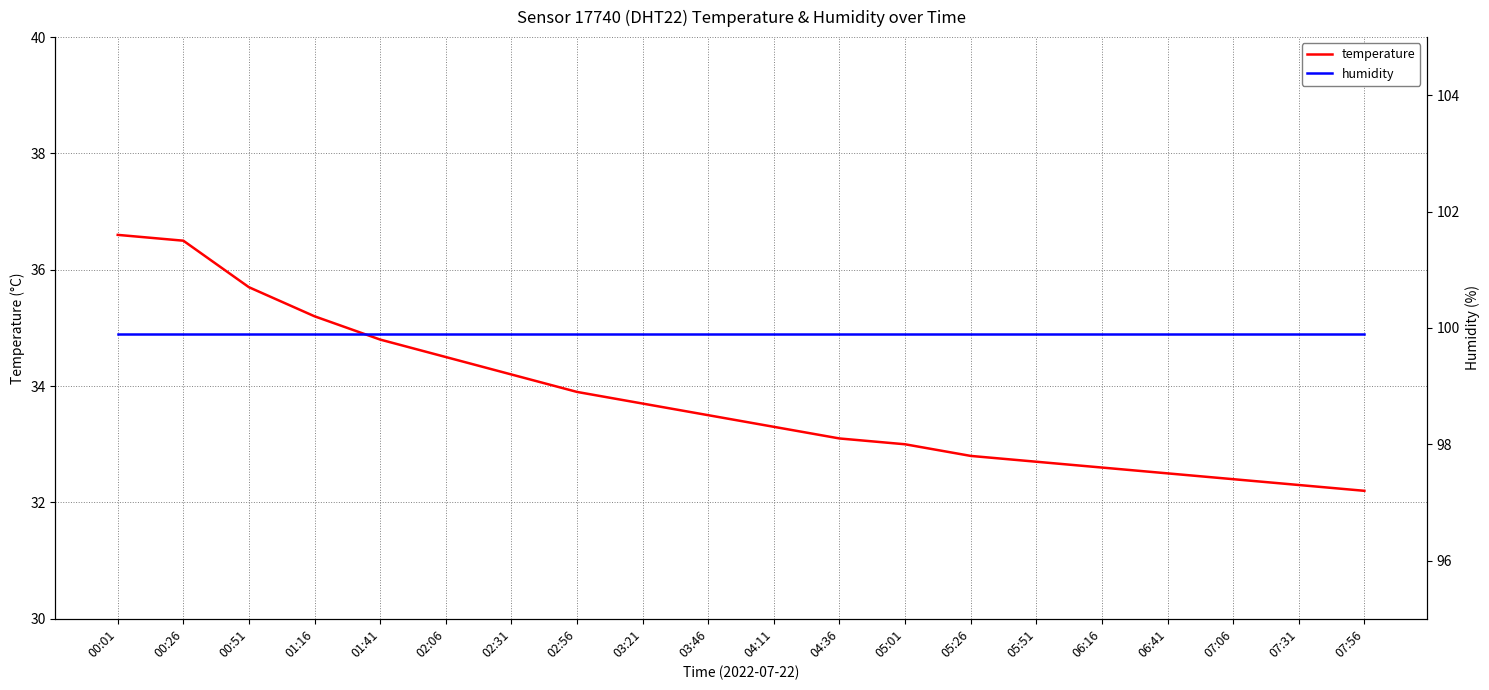

What is the label of the 5th point from the left?

01:41